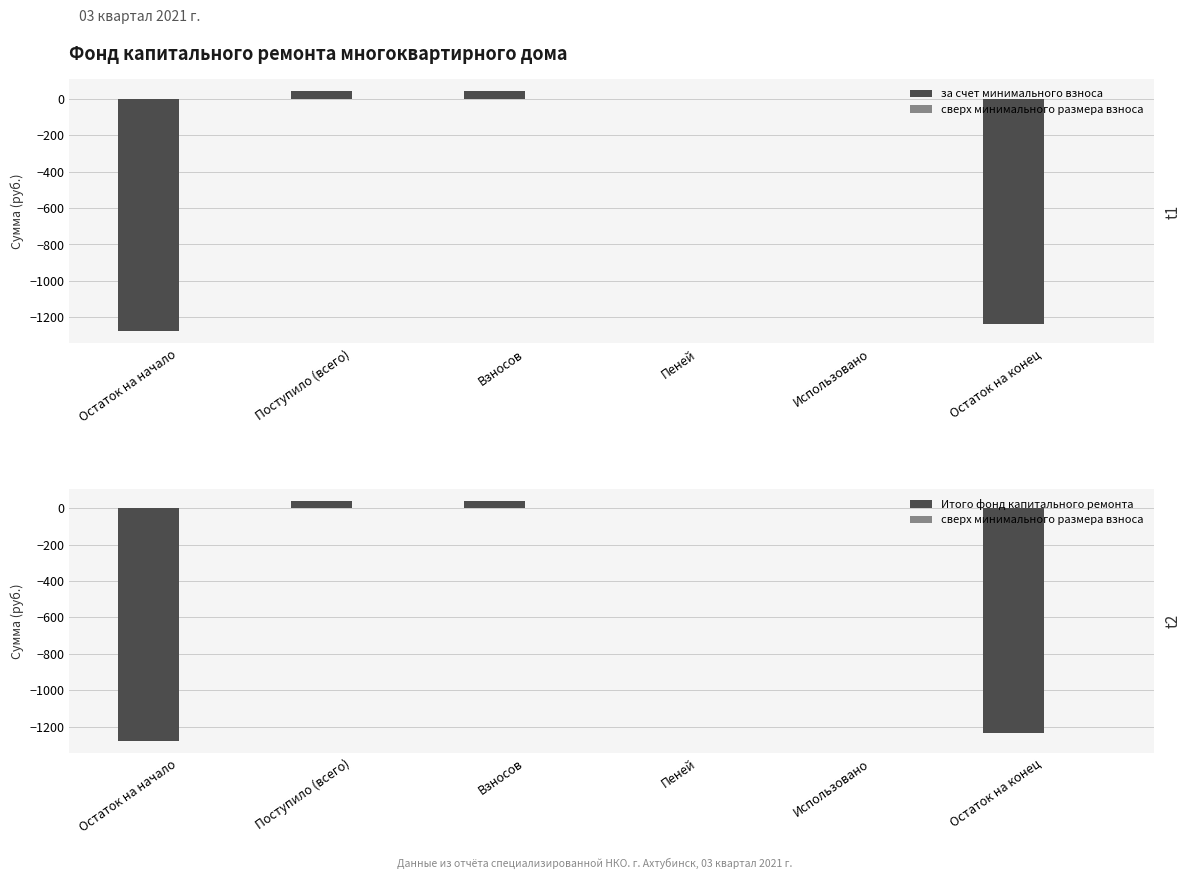

What is the label of the 2nd bar from the left?

Поступило (всего)